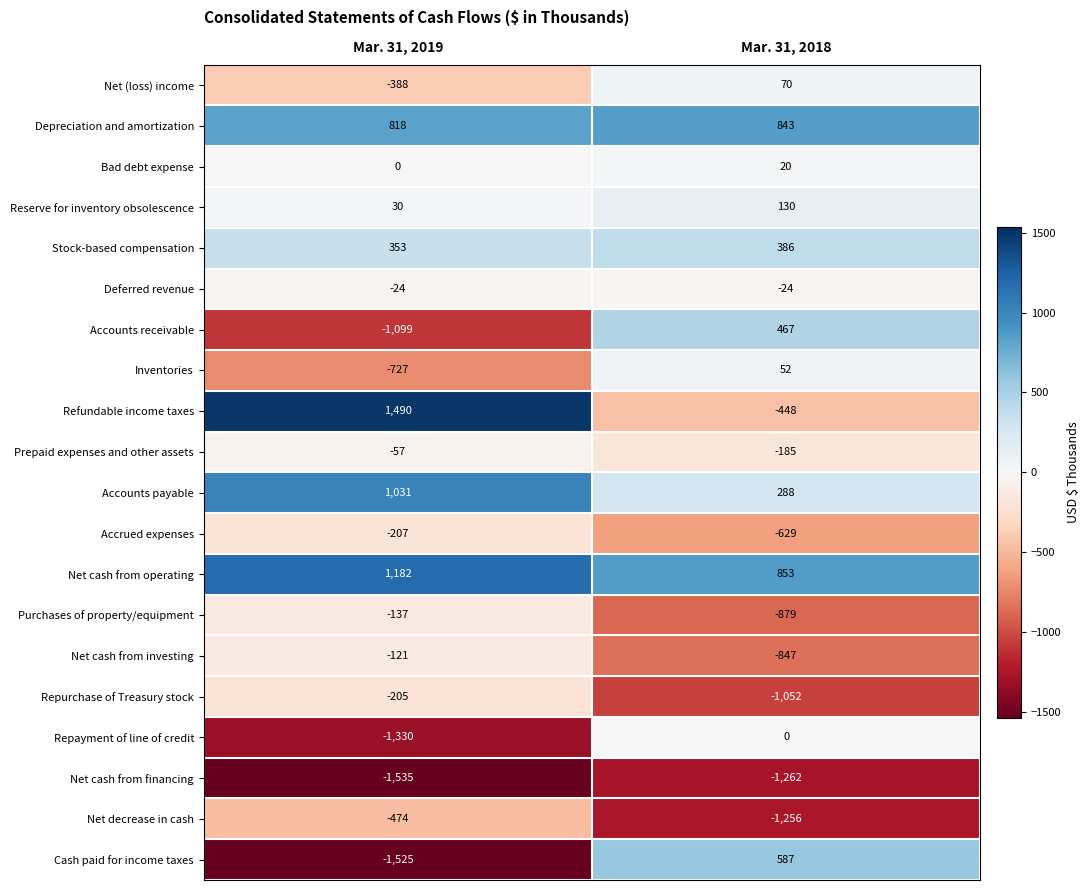

At which category does the chart reach its peak across all series?

Mar. 31, 2019